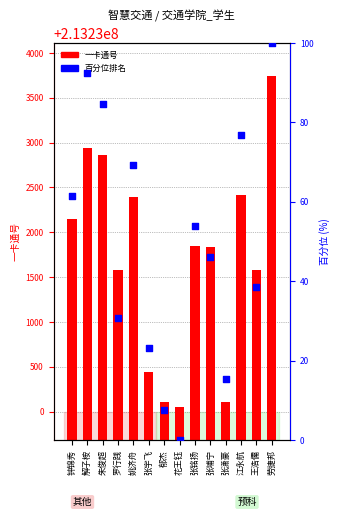

Which series has the widest spread of Y values?

一卡通号